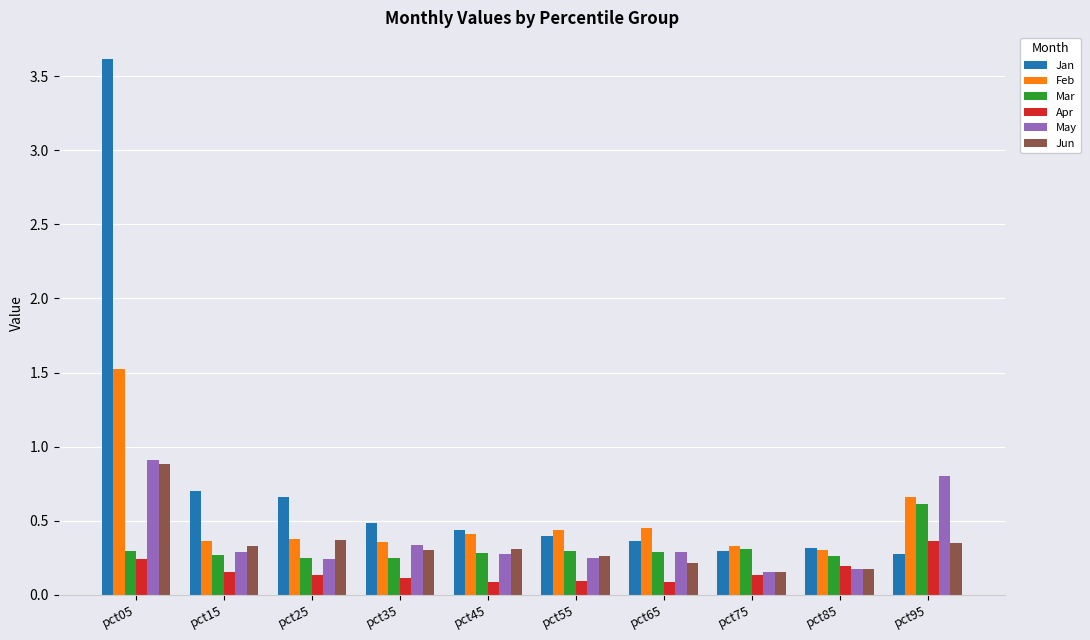

Count the May values in the range 0 to 1.

10